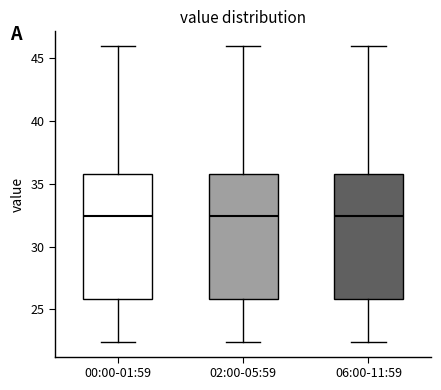

Where is the lower edge of the box for 06:00-11:59 on the y-axis? The values are not printed on the chart, so give them approximately, as read against the axis.

26.0